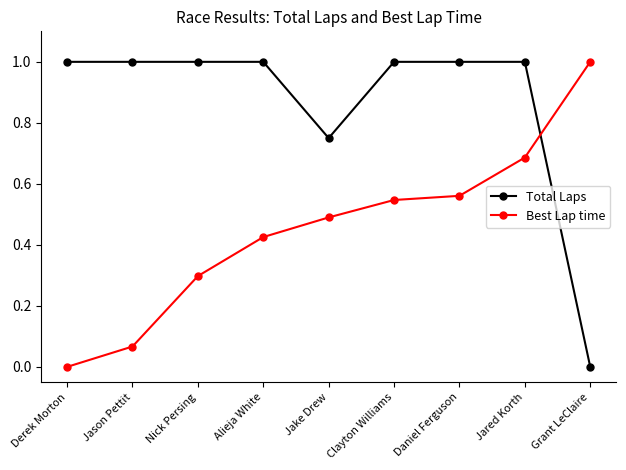

What is the highest value of the Total Laps series?

1.0